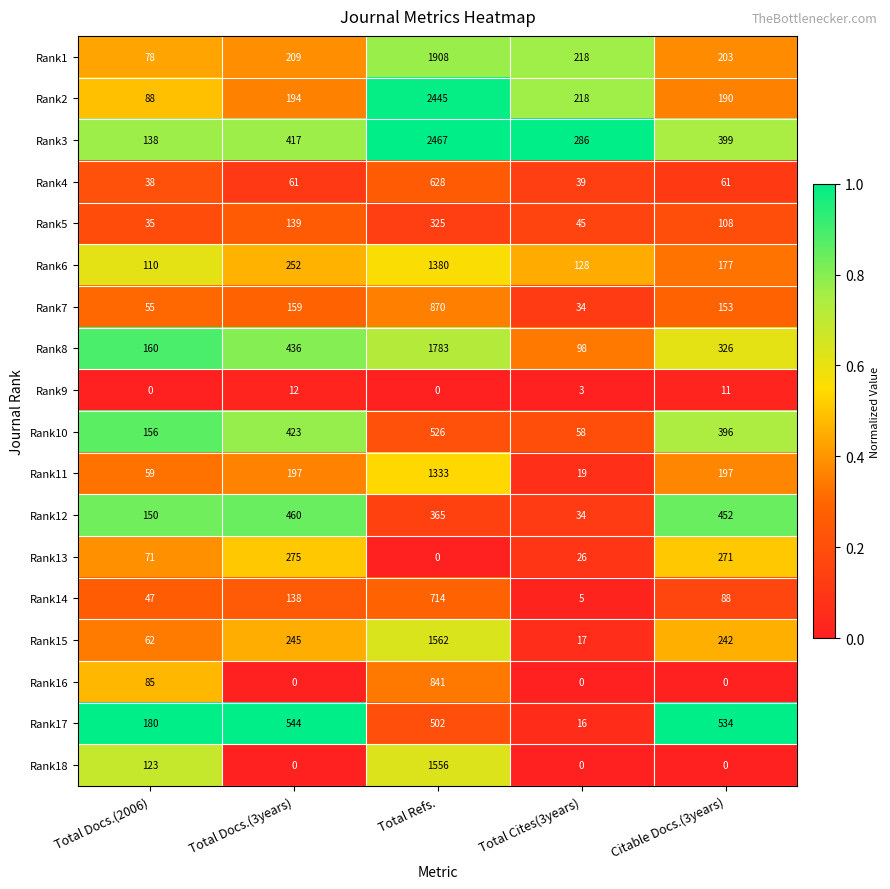

List the labels in order of Rank14 value, largest first.

Total Refs., Total Docs.(3years), Citable Docs.(3years), Total Docs.(2006), Total Cites(3years)